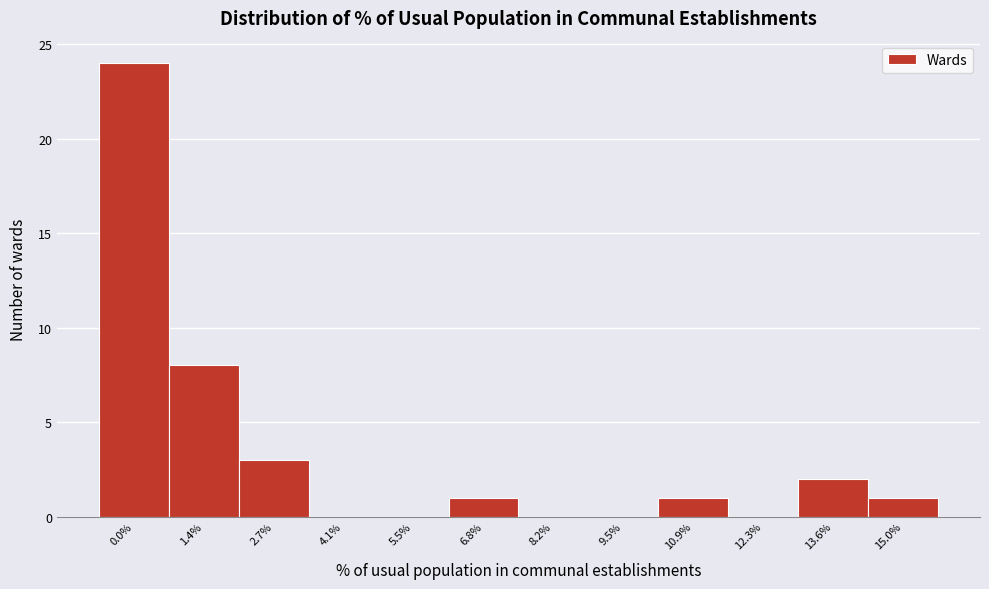

What is the sum of all values?

40